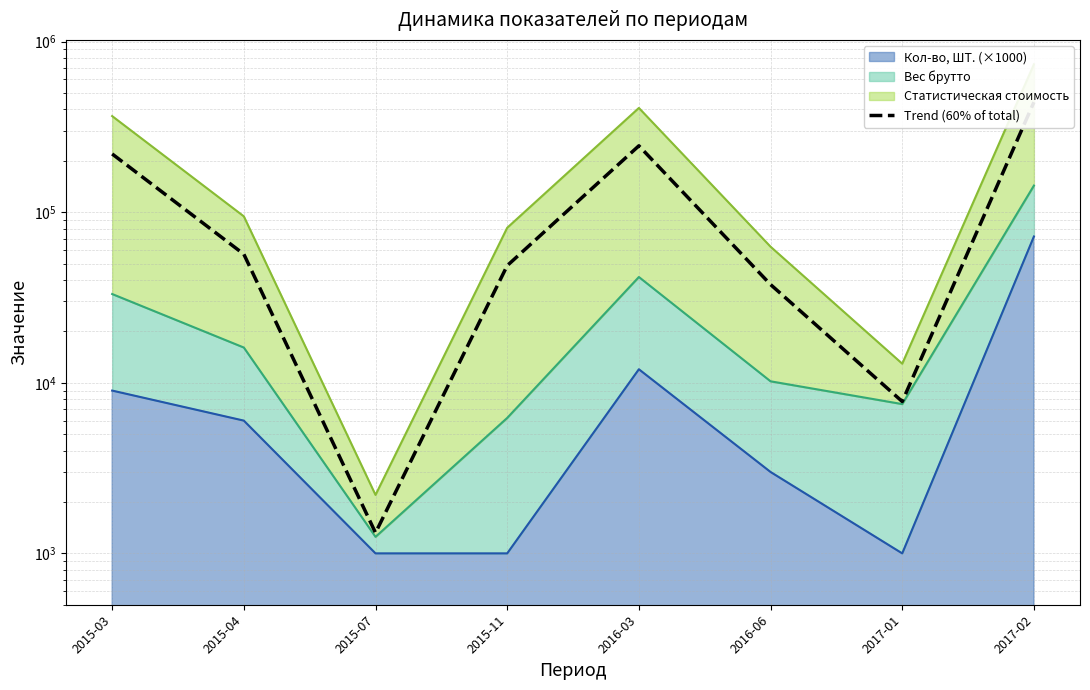

List the labels in order of value, smallest first.

2015-07, 2017-01, 2016-06, 2015-11, 2015-04, 2015-03, 2016-03, 2017-02